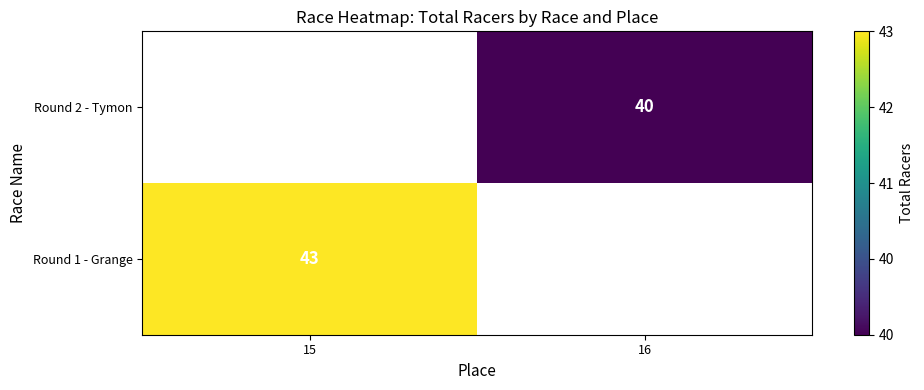

True or false: Round 1 - Grange has a value of 43 at 15.

True